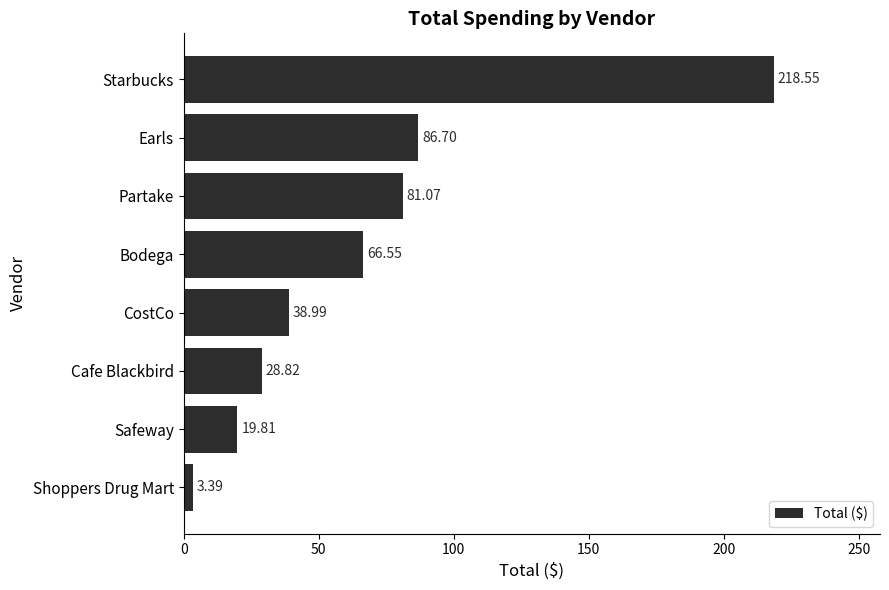

Rank the categories by value from lowest to highest.

Shoppers Drug Mart, Safeway, Cafe Blackbird, CostCo, Bodega, Partake, Earls, Starbucks